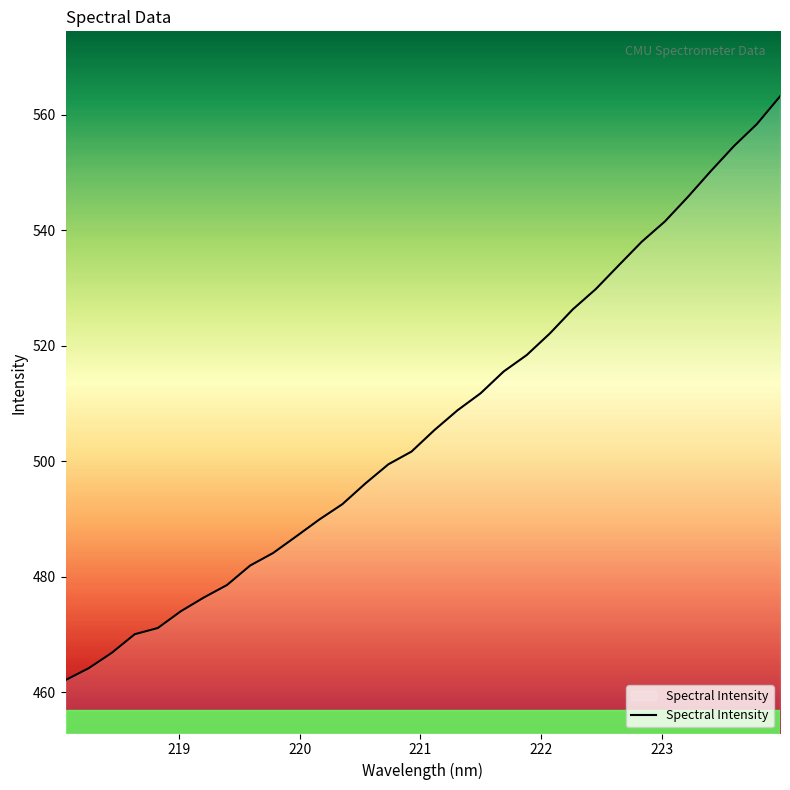

What is the difference between the maximum and minimum values?

101.0